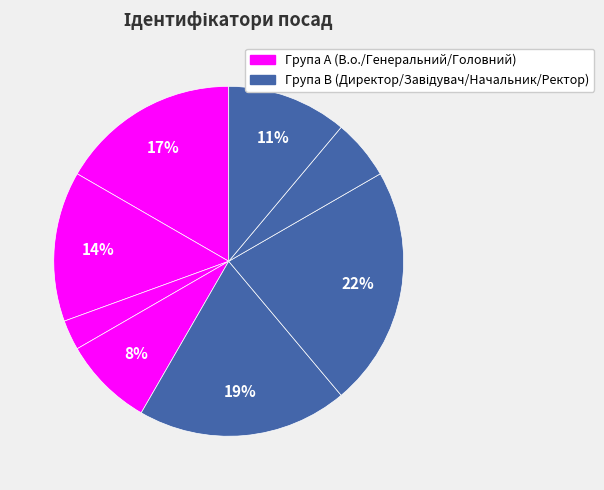

How many slices are in this pie chart?

8